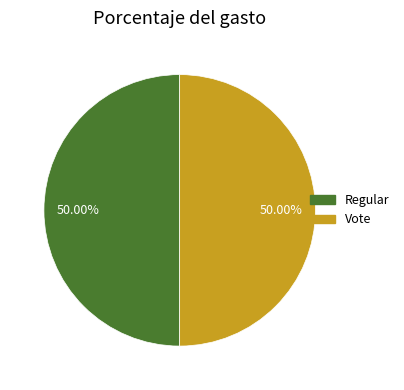

Do Regular and Vote together represent more than half of the pie?

Yes